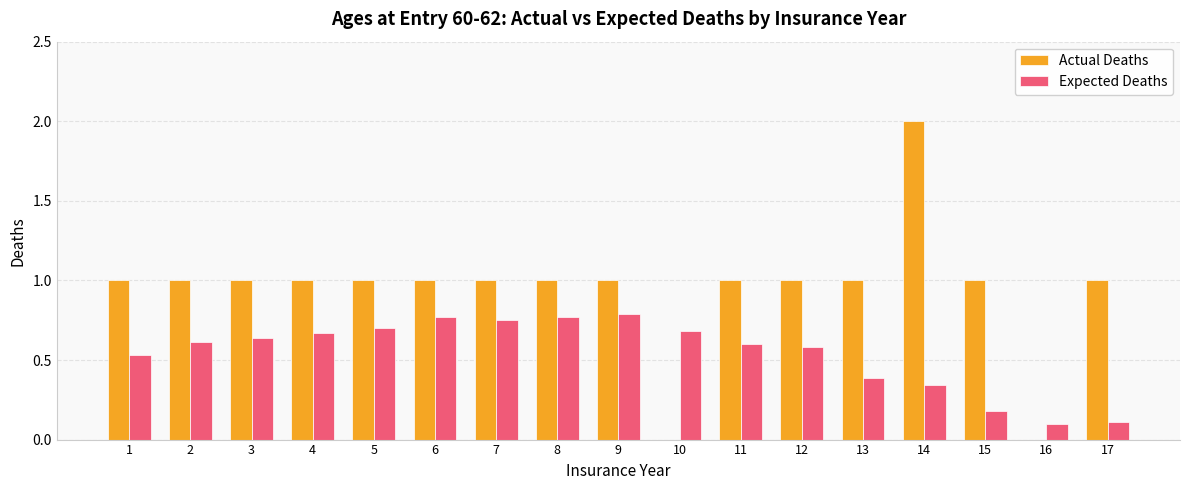

Which category has the highest value across all series?

14